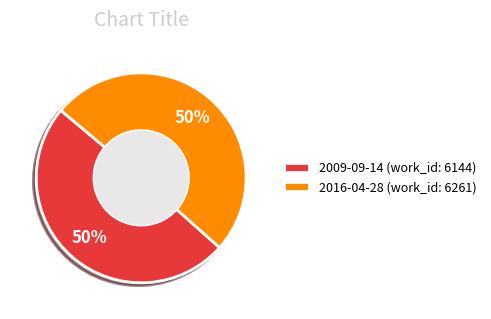

Do 2016-04-28 and 2009-09-14 together represent more than half of the pie?

Yes